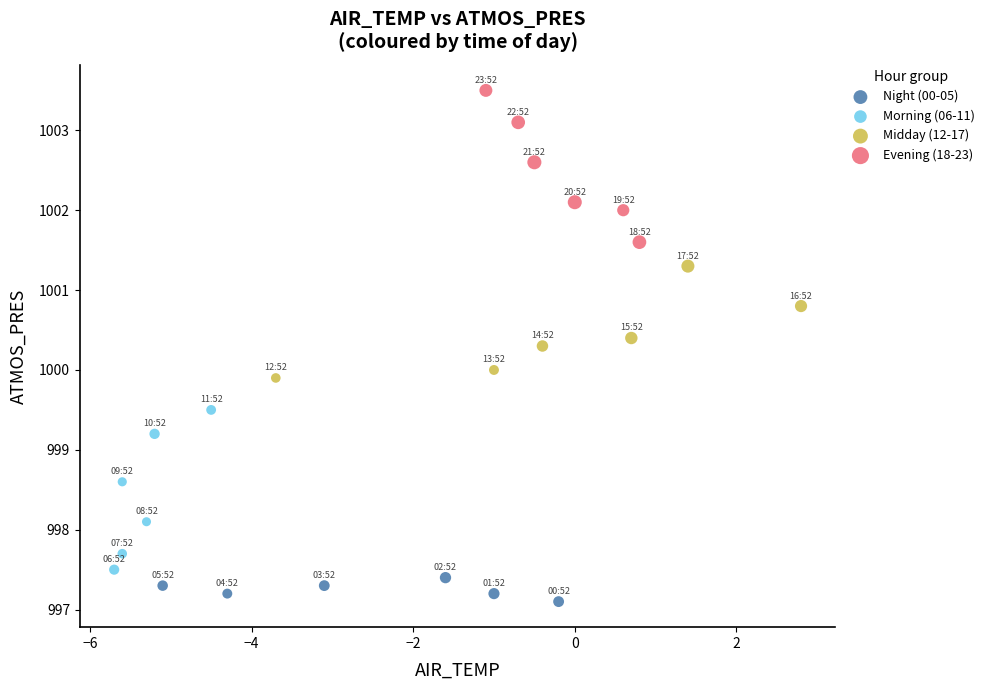

Which series reaches the maximum Y coordinate?

Evening (18-23)